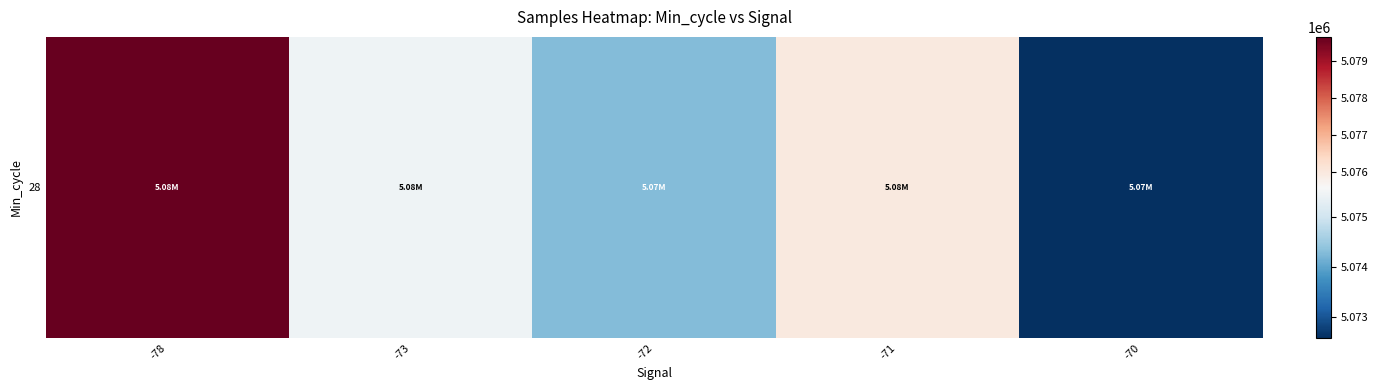

Reading left to right, list all the values displayed in this chart.

5079636.0	5075453.7	5074282.3	5075975.1	5072579.5